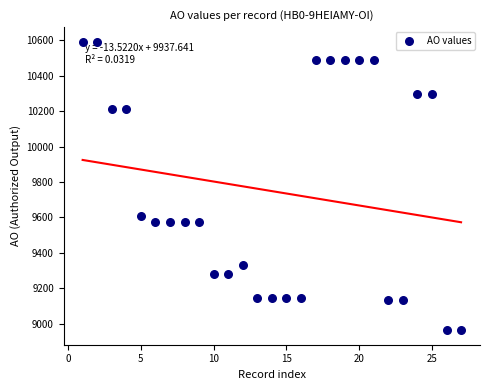

What is the range of X values (max minus min)?

26